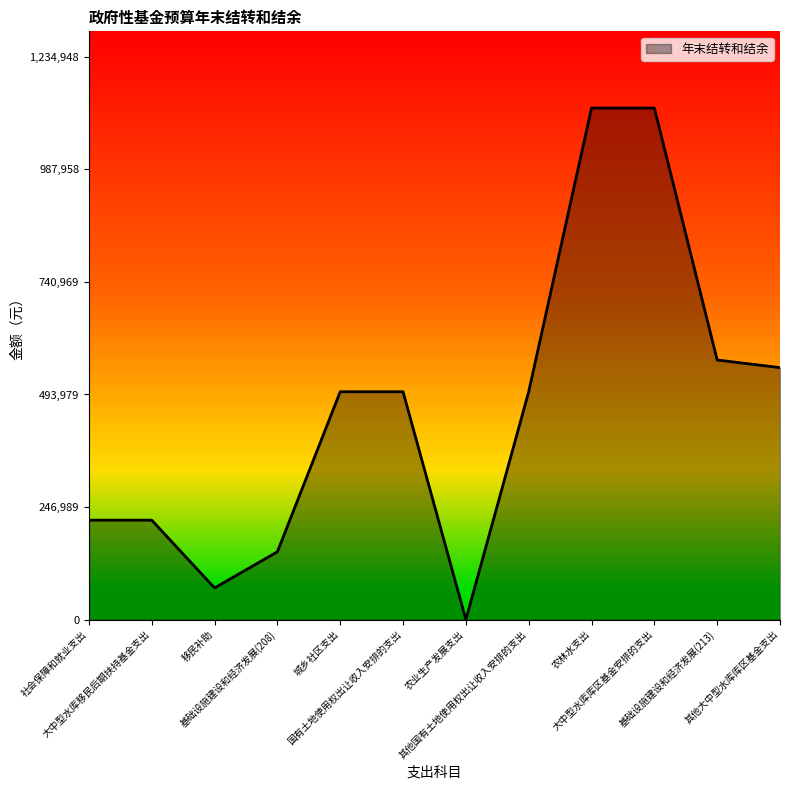

What is the ratio of the value at 基础设施建设和经济发展(208) to the value at 其他大中型水库库区基金支出?

0.3